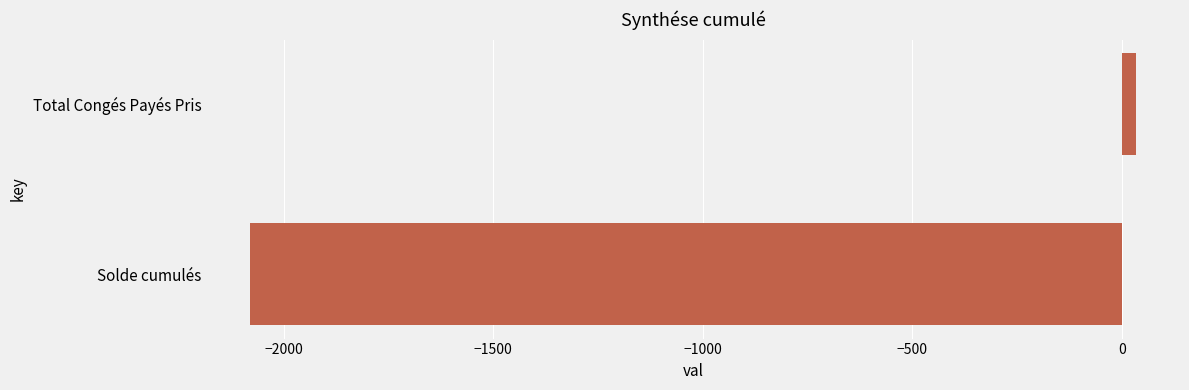

Is it true that the value at Solde cumulés is -2079.4?

True